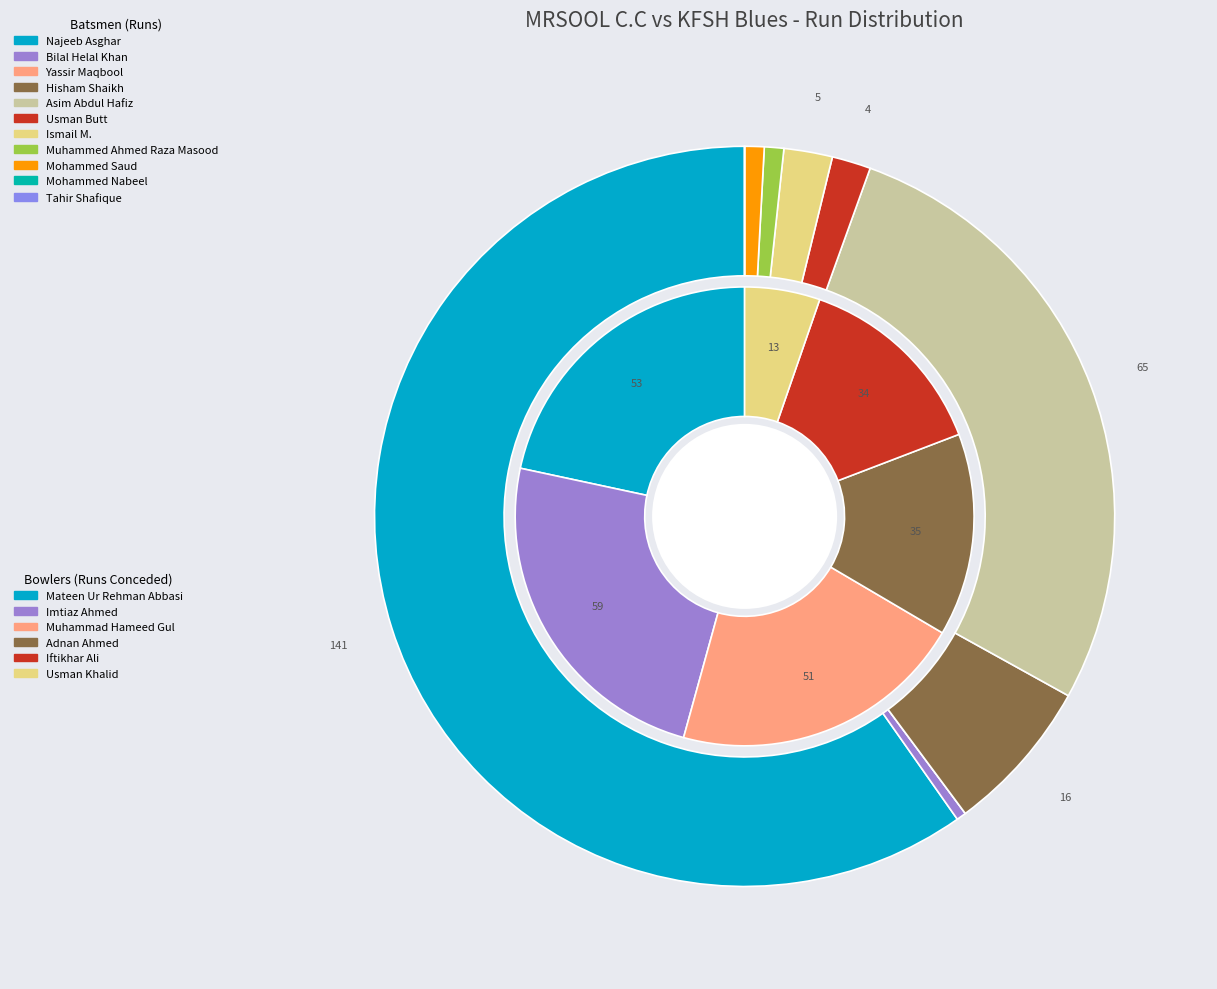

To the nearest percent, what is the difference between the largest and smallest slice percentages?

60%